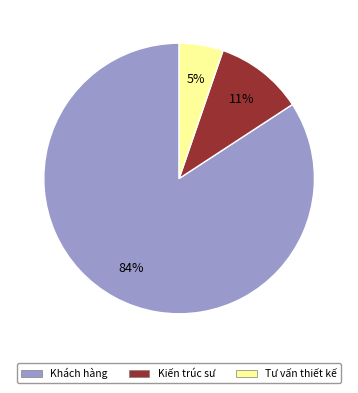

How many slices are in this pie chart?

3